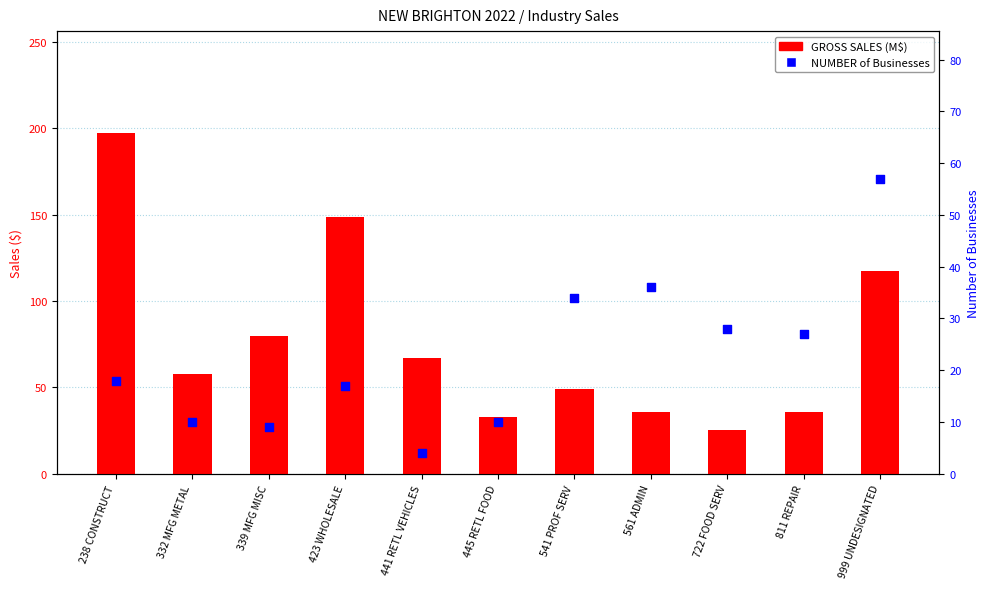

Which series contains the highest Y value?

GROSS SALES (M$)